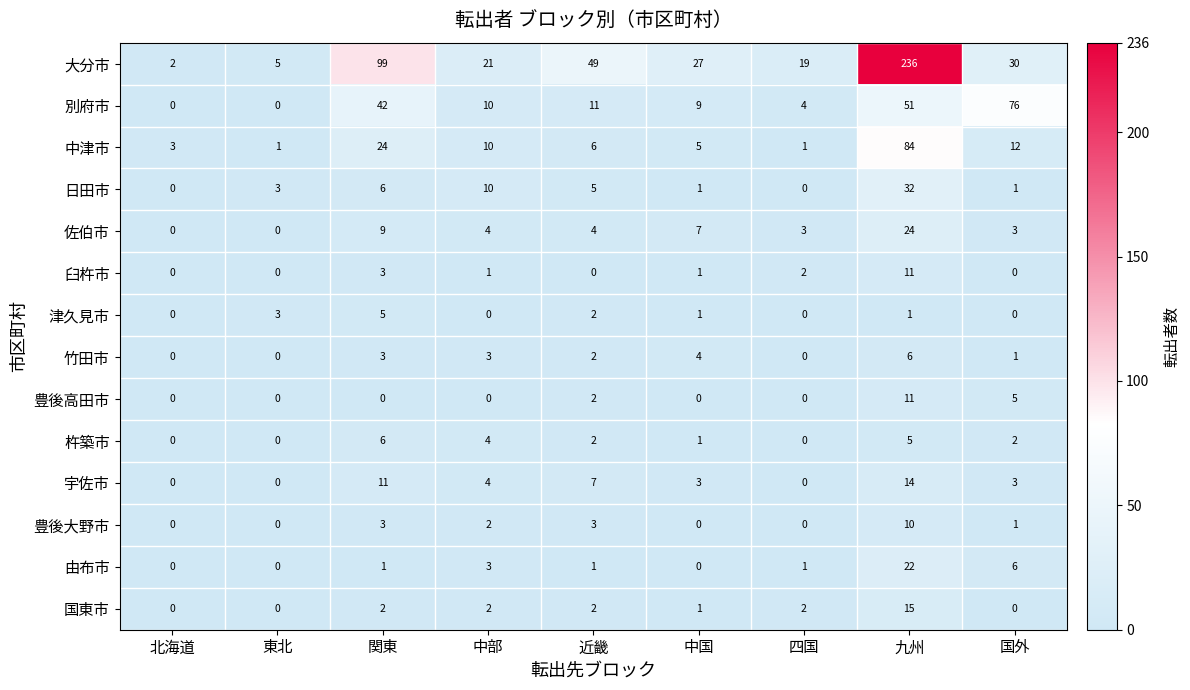

At which category is the sum across all series the highest?

九州